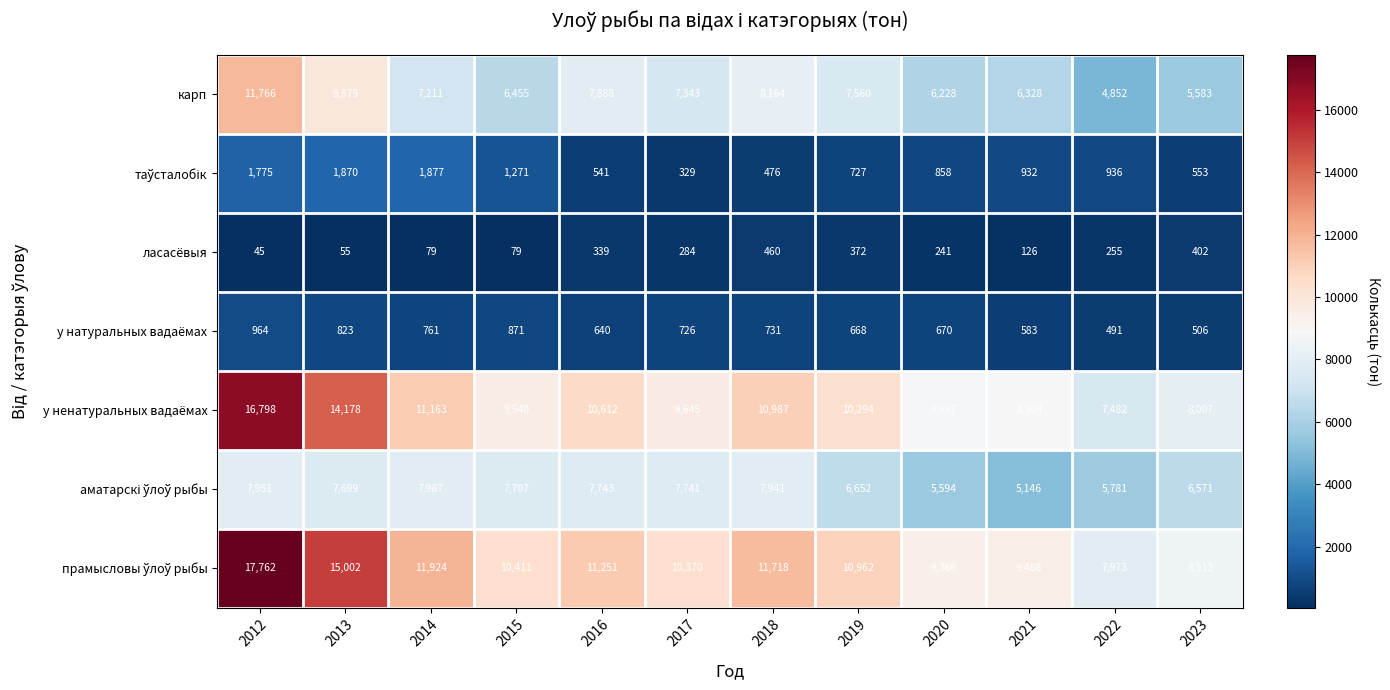

Where does the у натуральных вадаёмах series first go above 726?

2012